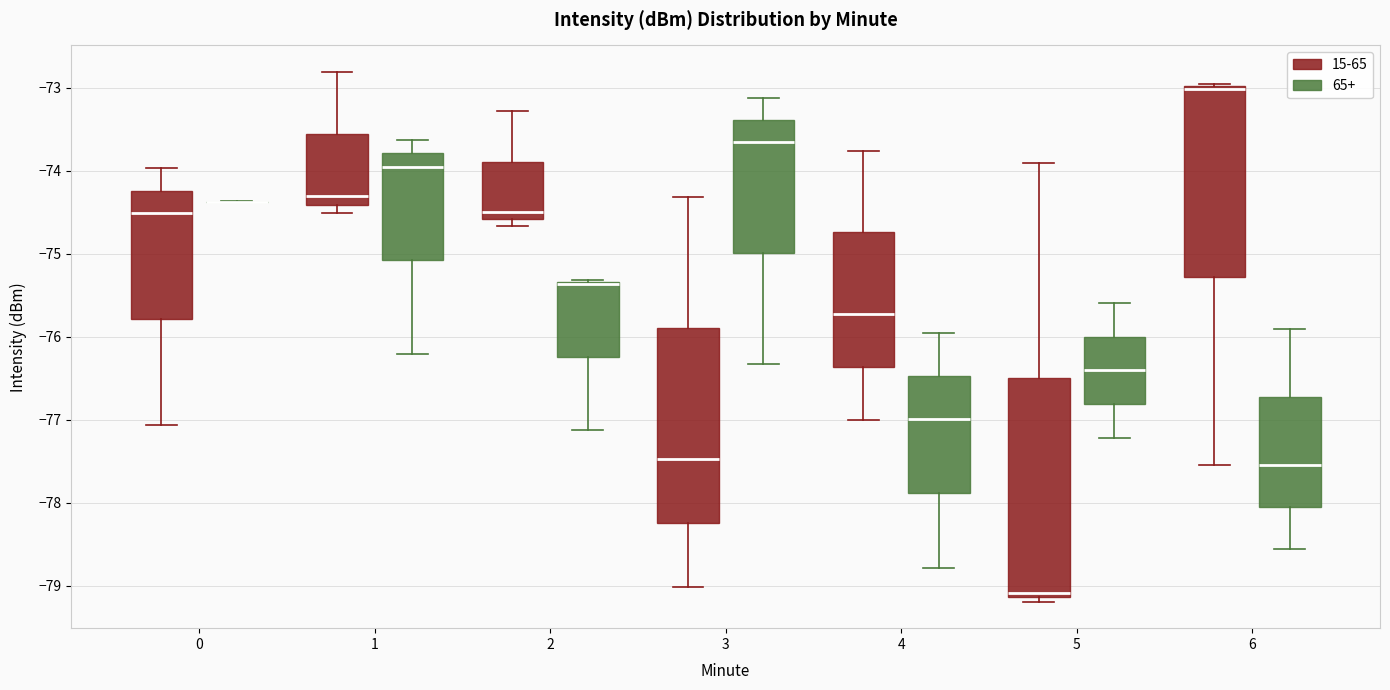

Reading left to right, transcribe this box plot: for each box, give where its median line is, the range the box spans, and where its two whiskers end, as read against the y-axis. The values are not printed on the chart, so give them approximately, as read against the axis.

0 (15-65): median -74.5, box -75.8 to -74.2, whiskers -77.1 to -74.0
0 (65+): box collapsed to a line at -74.4, whiskers -74.4 to -74.4
1 (15-65): median -74.3, box -74.4 to -73.6, whiskers -74.5 to -72.8
1 (65+): median -73.9, box -75.1 to -73.8, whiskers -76.2 to -73.6
2 (15-65): median -74.5, box -74.6 to -73.9, whiskers -74.7 to -73.3
2 (65+): median -75.4 (drawn on the box's upper edge), box -76.2 to -75.3, whiskers -77.1 to -75.3
3 (15-65): median -77.5, box -78.2 to -75.9, whiskers -79.0 to -74.3
3 (65+): median -73.7, box -75.0 to -73.4, whiskers -76.3 to -73.1
4 (15-65): median -75.7, box -76.4 to -74.7, whiskers -77.0 to -73.8
4 (65+): median -77.0, box -77.9 to -76.5, whiskers -78.8 to -75.9
5 (15-65): median -79.1 (just above the box's lower edge), box -79.1 to -76.5, whiskers -79.2 to -73.9
5 (65+): median -76.4, box -76.8 to -76.0, whiskers -77.2 to -75.6
6 (15-65): median -73.0 (just below the box's upper edge), box -75.3 to -73.0, whiskers -77.5 to -72.9
6 (65+): median -77.5, box -78.0 to -76.7, whiskers -78.5 to -75.9